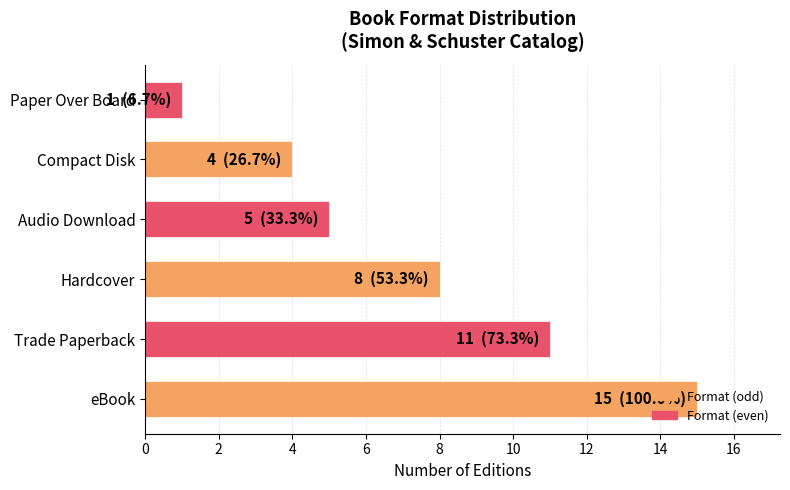

What is the difference between the maximum and second lowest values?

11